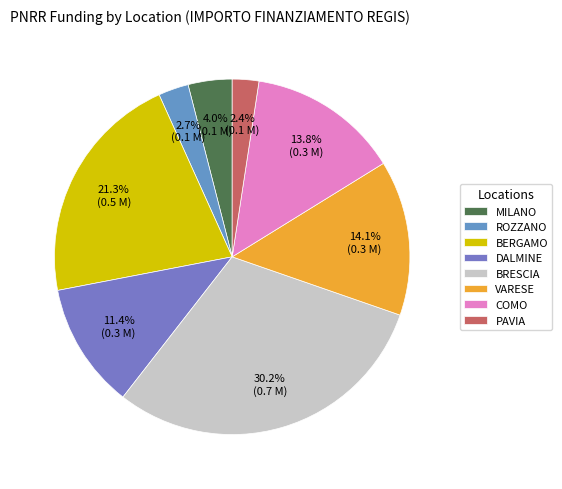

Is it true that PAVIA is 1% of the pie?

False